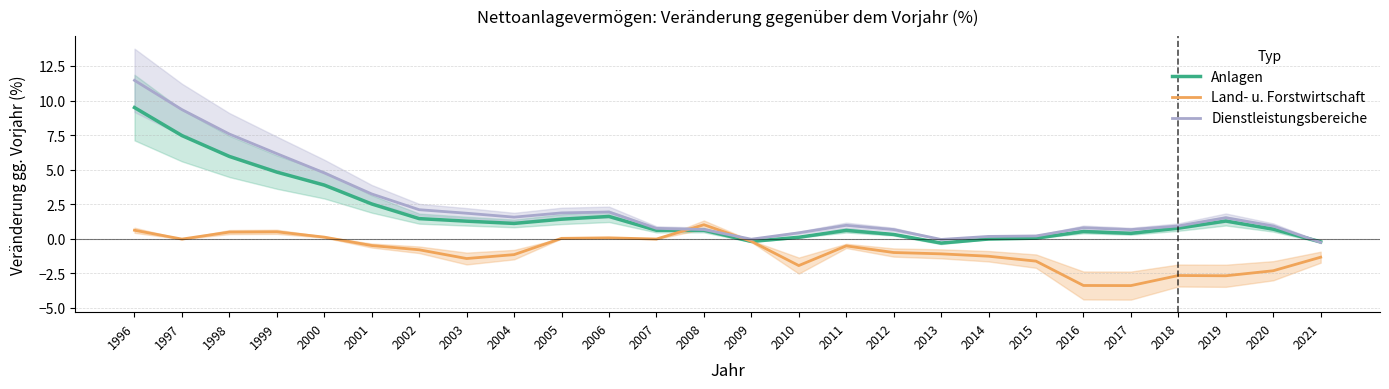

In Dienstleistungsbereiche, how many points are higher than both neighbors (excluding endpoints)?

4